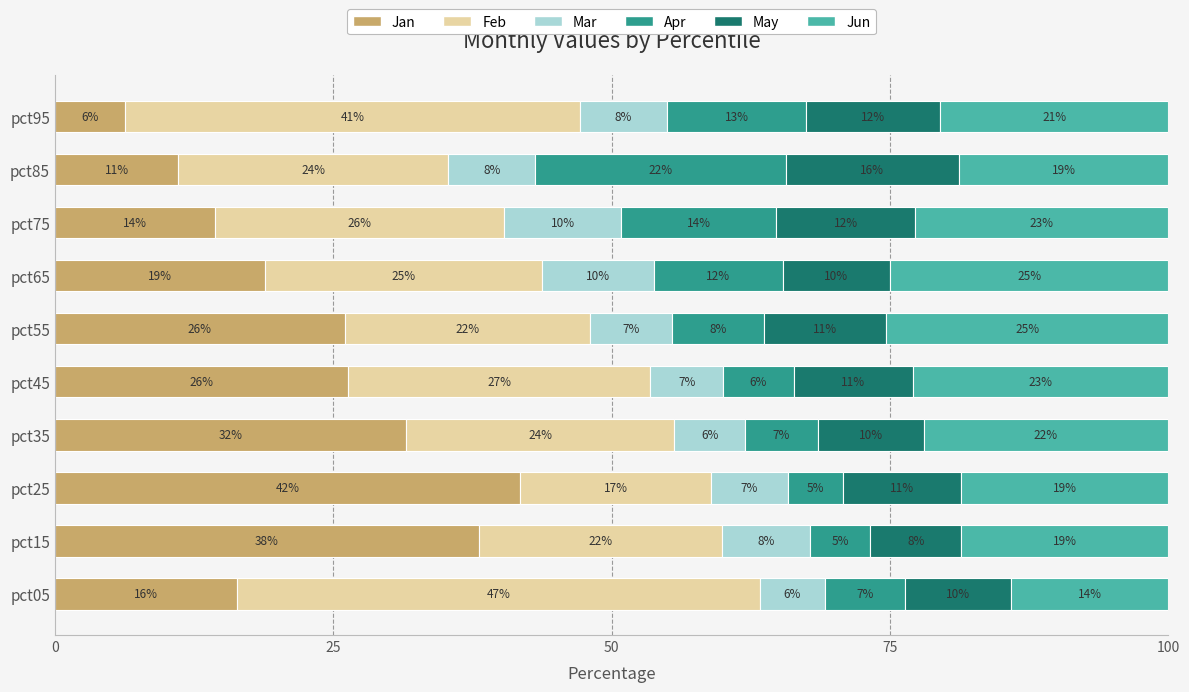

What value does the Jan series have at pct65?

18.9